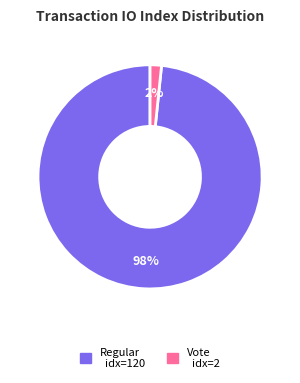

Is there a majority slice in this chart?

Yes